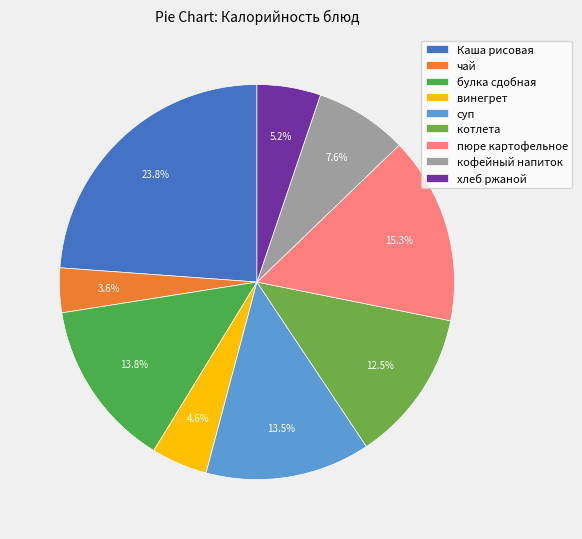

Rank the categories by value from lowest to highest.

чай, винегрет, хлеб ржаной, кофейный напиток, котлета, суп, булка сдобная, пюре картофельное, Каша рисовая